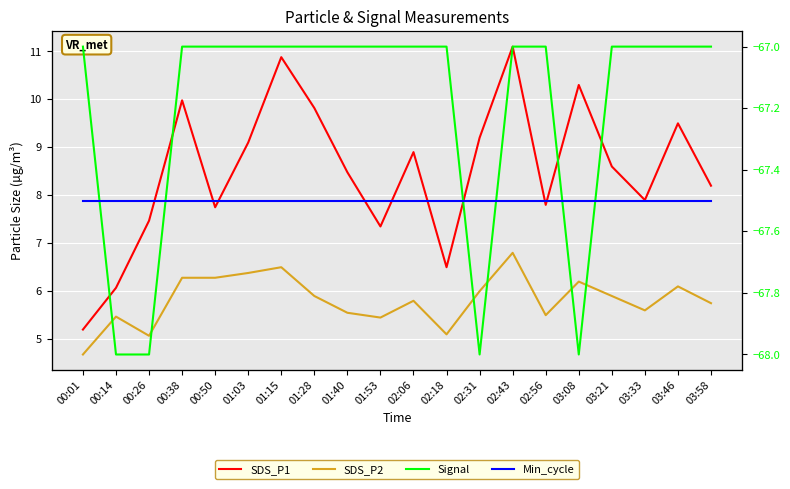

At 02:06, list the series in order from largest to smallest.

Min_cycle, SDS_P1, SDS_P2, Signal